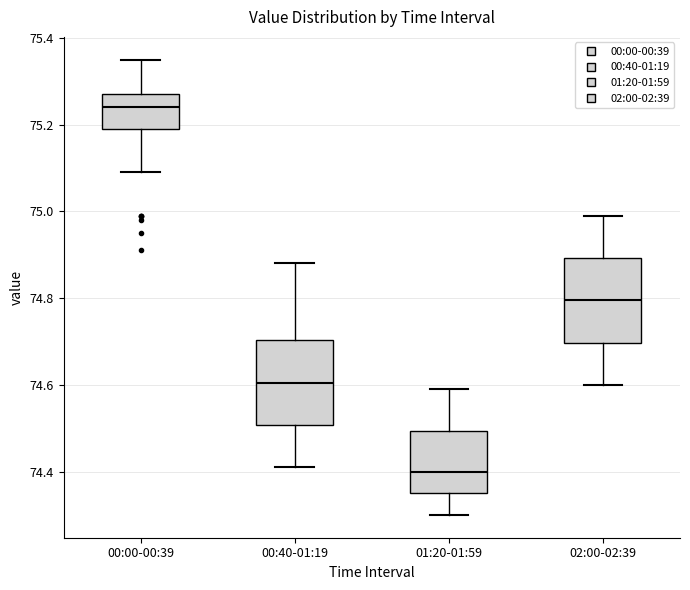

Where does the upper whisker of the box for 01:20-01:59 end on the y-axis? The values are not printed on the chart, so give them approximately, as read against the axis.

74.60